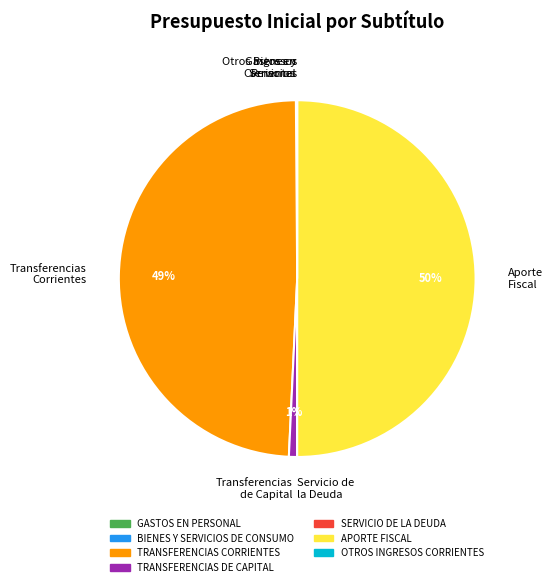

Which category has the biggest portion of the pie?

Aporte Fiscal